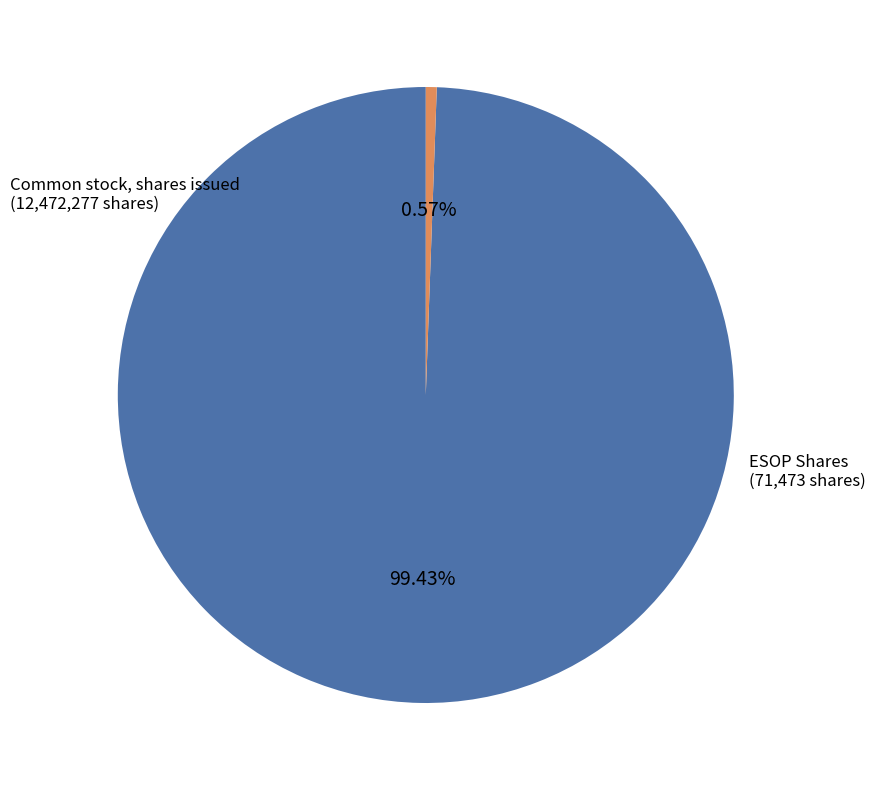

Is there any slice that represents more than half of the pie?

Yes